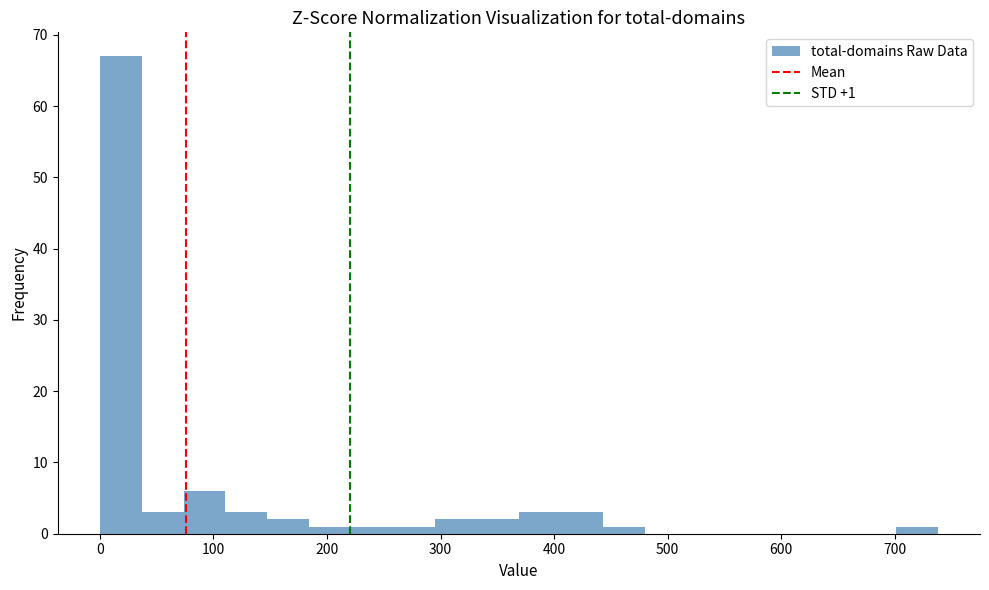

Read against the x-axis, roughly where is the centre of the tallest bar?

20